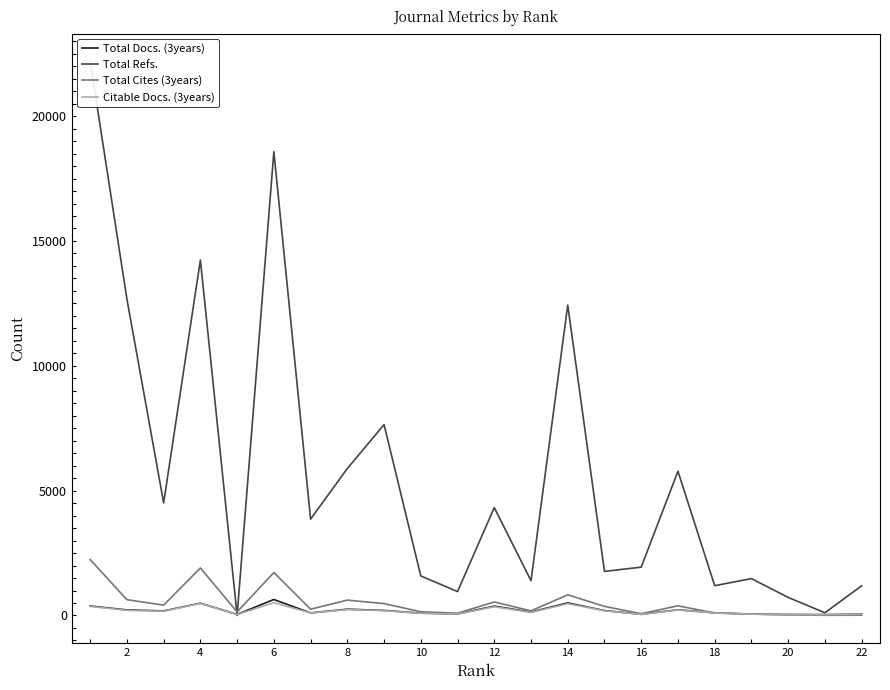

At how many categories does at least one series exceed 20055?

1